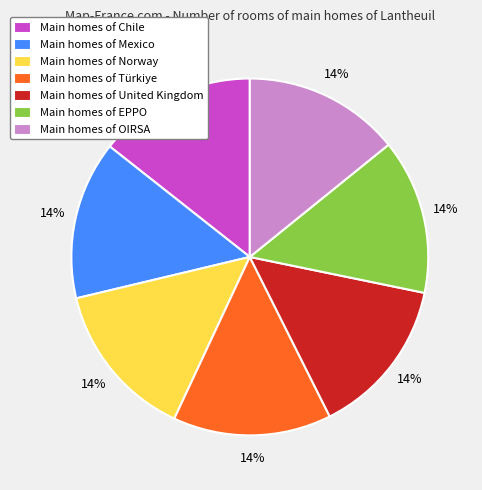

Is it true that Main homes of EPPO is 14% of the pie?

True